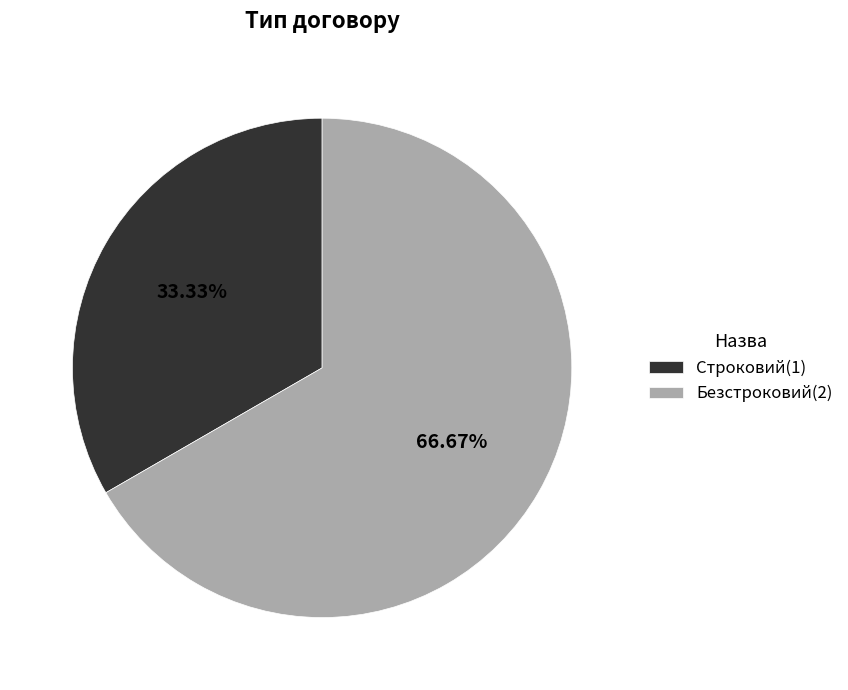

Rank the categories by value from highest to lowest.

Безстроковий, Строковий